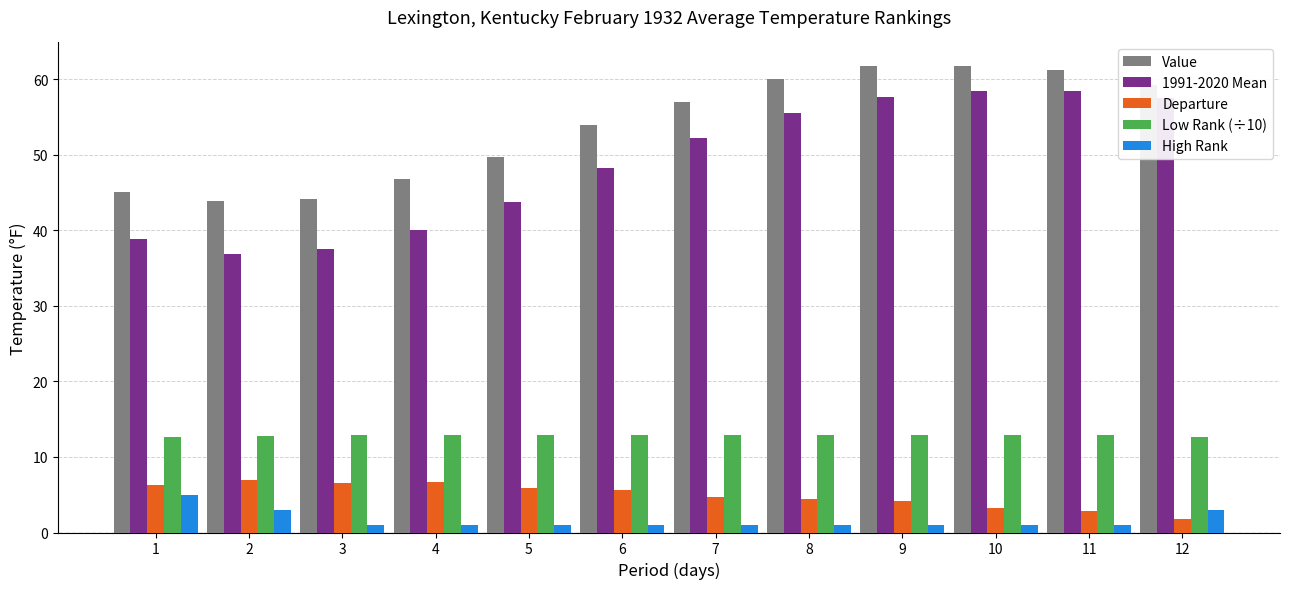

The value of 1991-2020 Mean at 8 is 55.5. True or false?

True